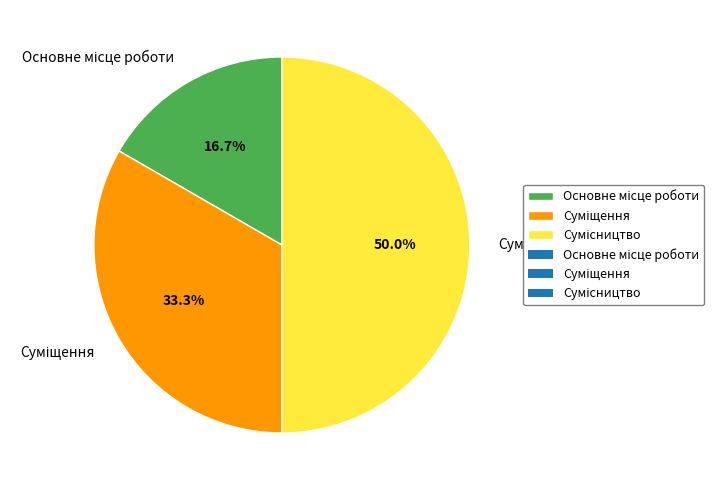

To the nearest percent, what is the difference between the Суміщення and Основне місце роботи slice percentages?

17%